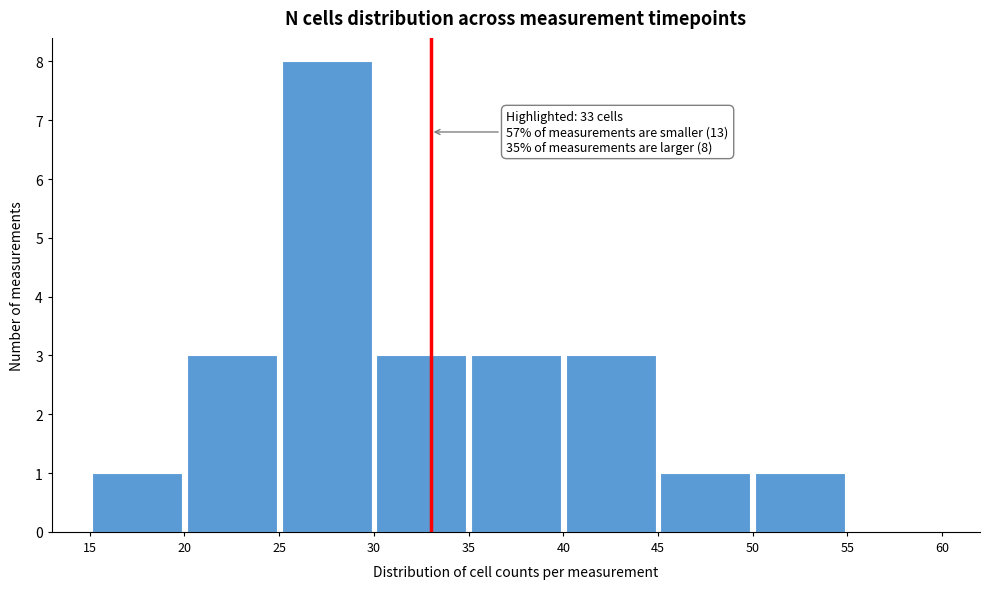

Over which range of the x-axis is the bar tallest?

25 to 30